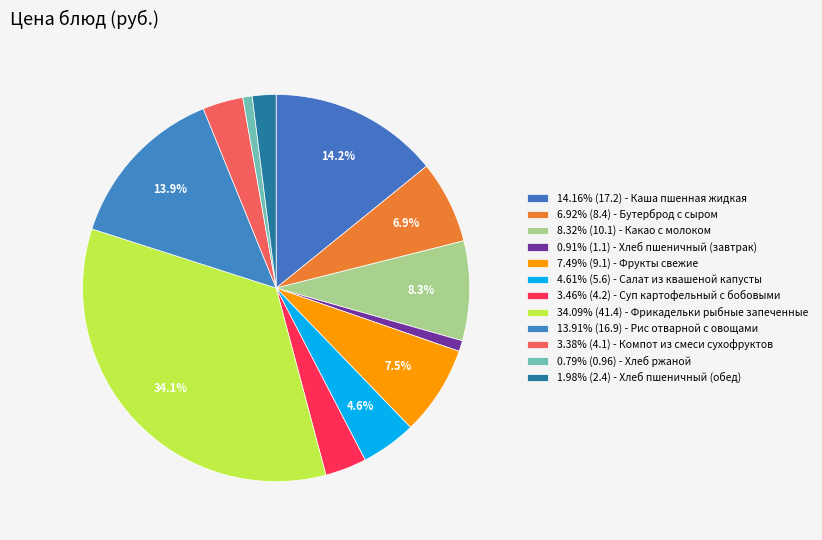

Is there a majority slice in this chart?

No